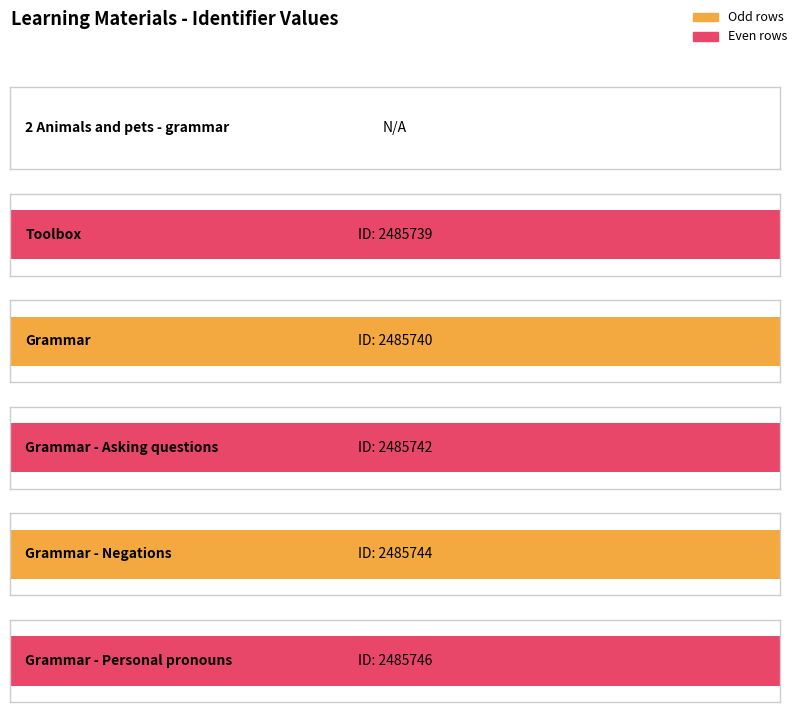

At which label is the value closest to 1242873?

Toolbox